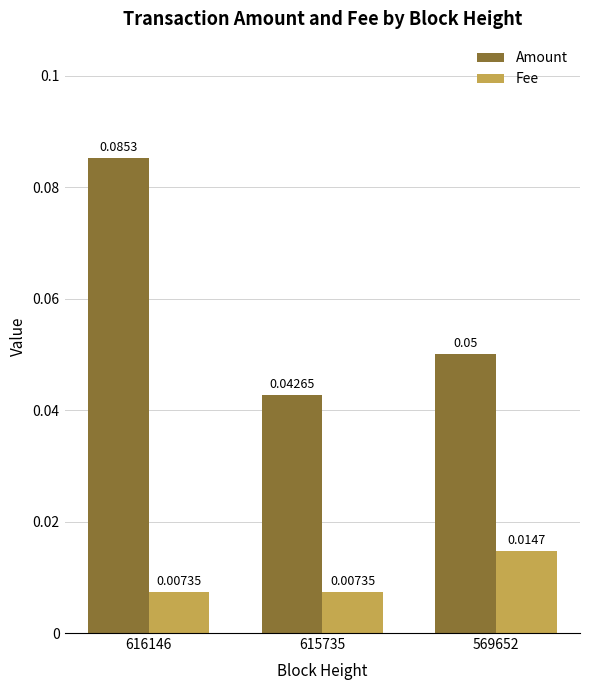

Which series has the largest total across all categories?

Amount